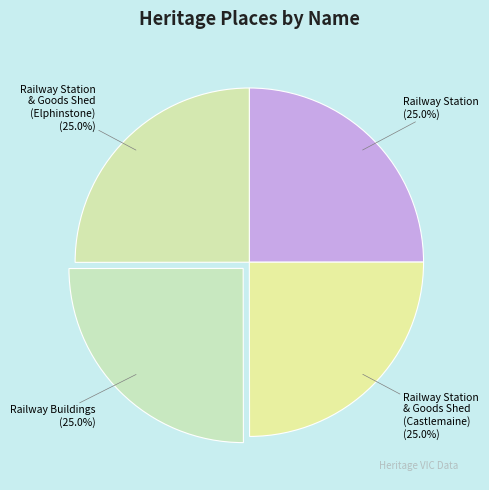

Does Railway Station & Goods Shed (Castlemaine) account for over 50% of the chart?

No